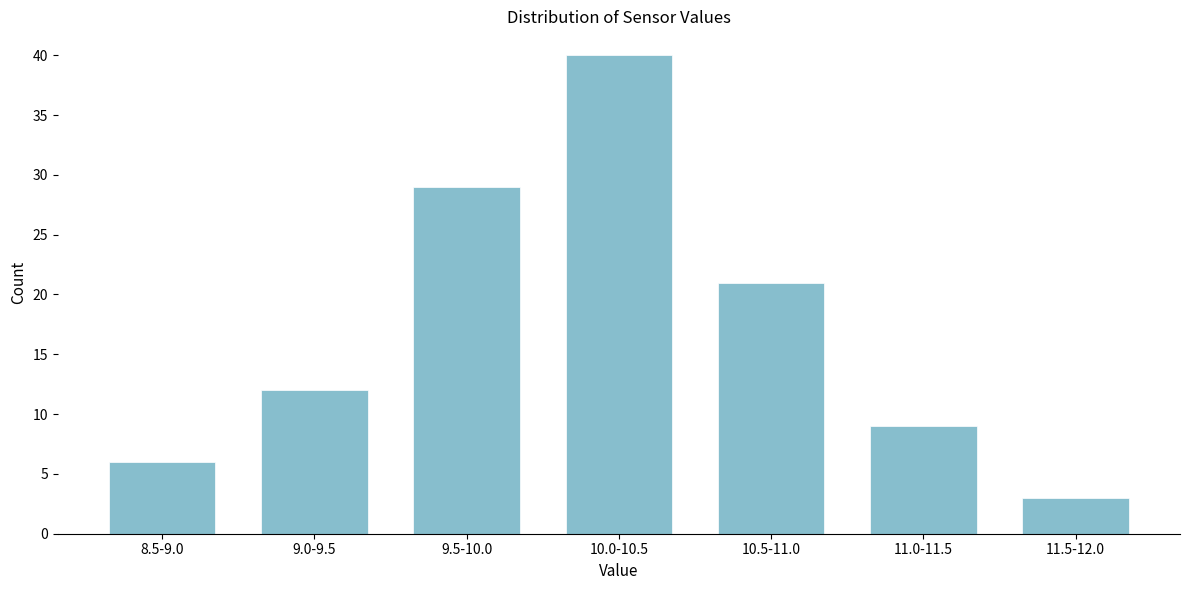

Reading left to right, list all the values displayed in this chart.

8.5-9.0=6	9.0-9.5=12	9.5-10.0=29	10.0-10.5=40	10.5-11.0=21	11.0-11.5=9	11.5-12.0=3